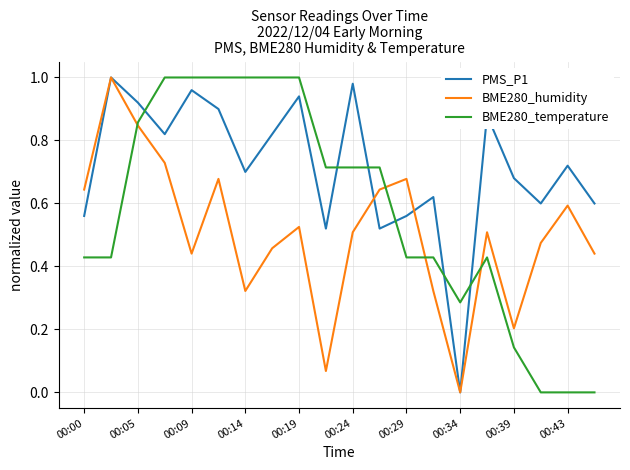

List the series in order of their overall mean, lowest first.

BME280_humidity, BME280_temperature, PMS_P1